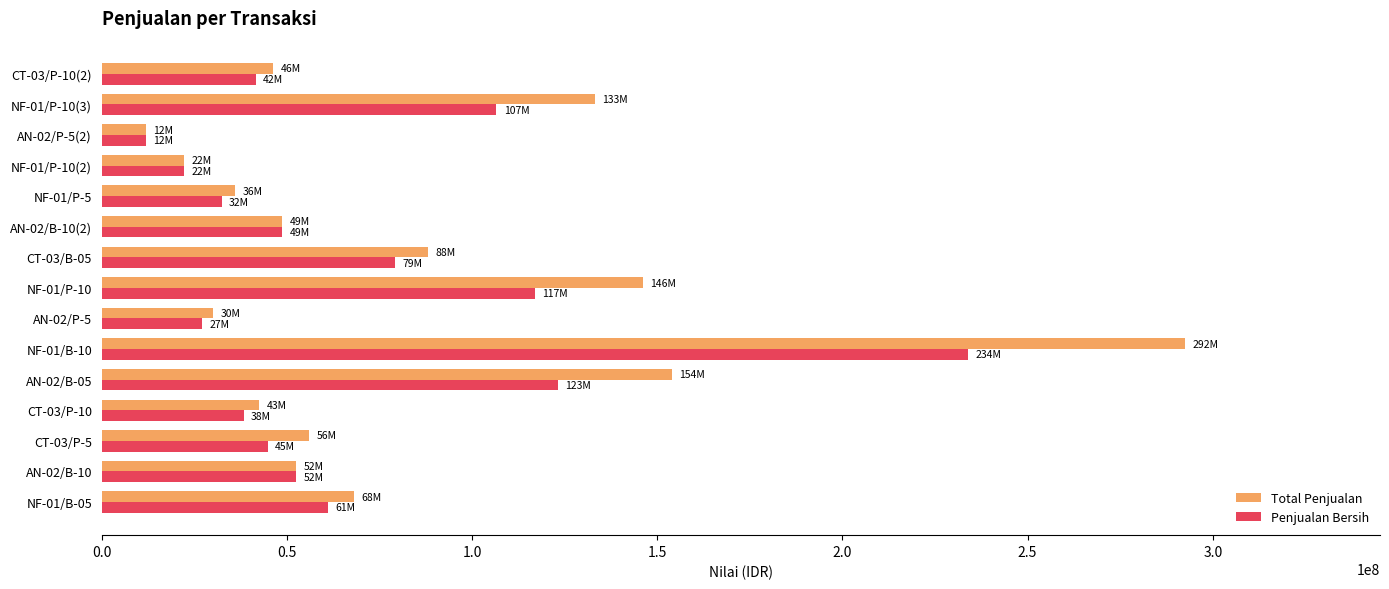

At which category is the sum across all series the highest?

NF-01/B-10